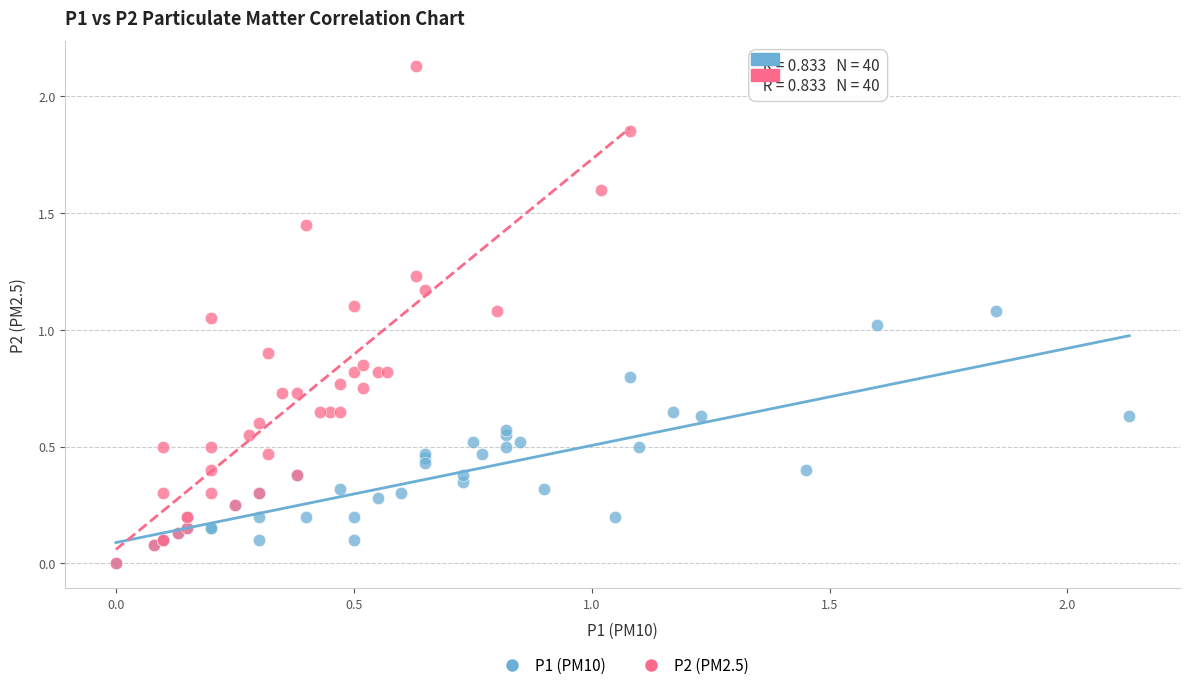

Which series has the largest Y range (max minus min)?

P2 (PM2.5)